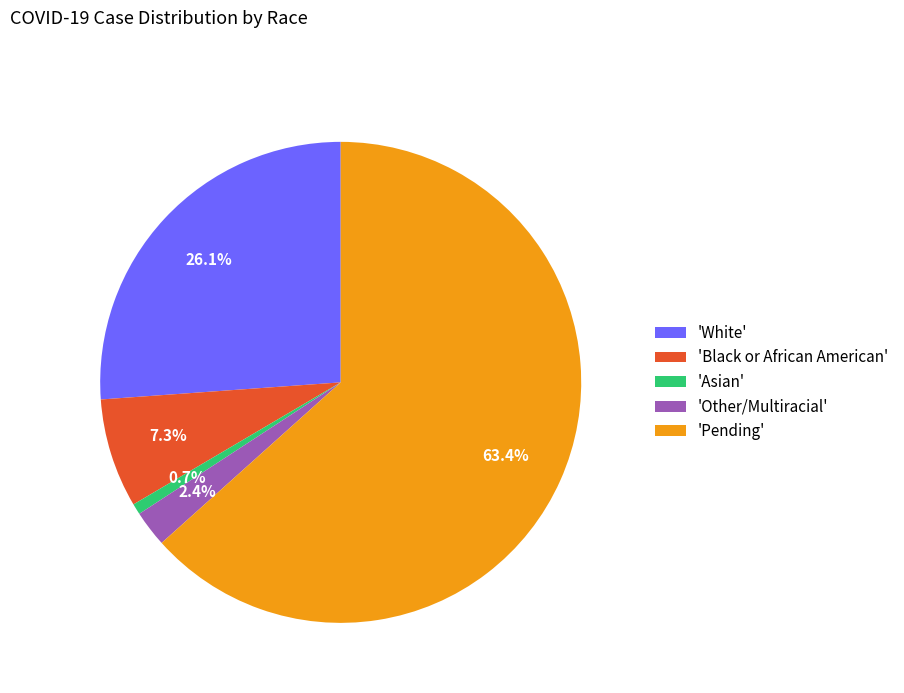

Combined, do 'Asian' and 'White' account for over 50%?

No